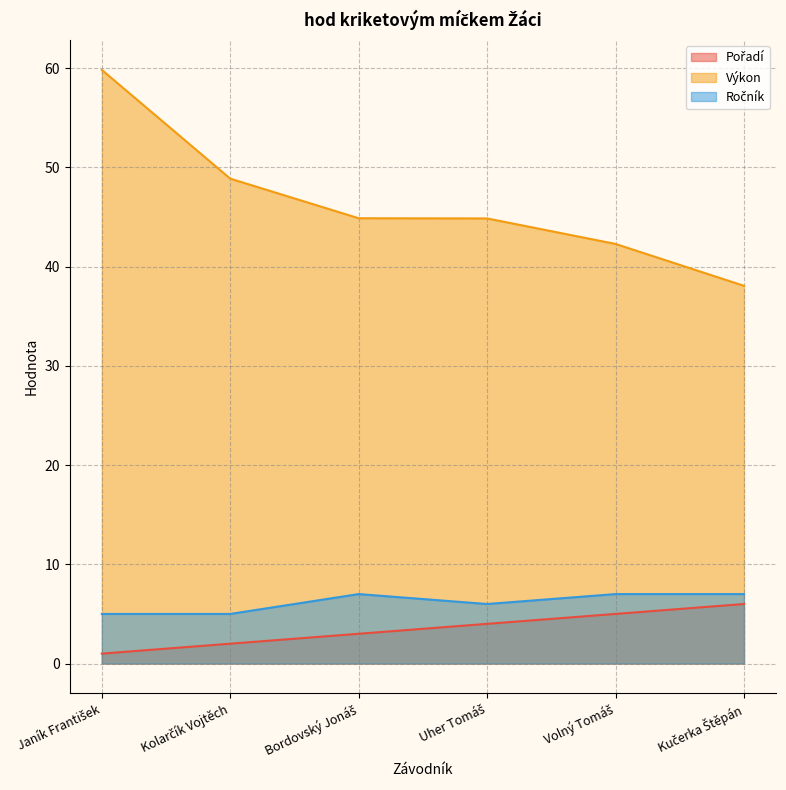

Between Kučerka Štěpán and Janík František, which is larger?

Kučerka Štěpán